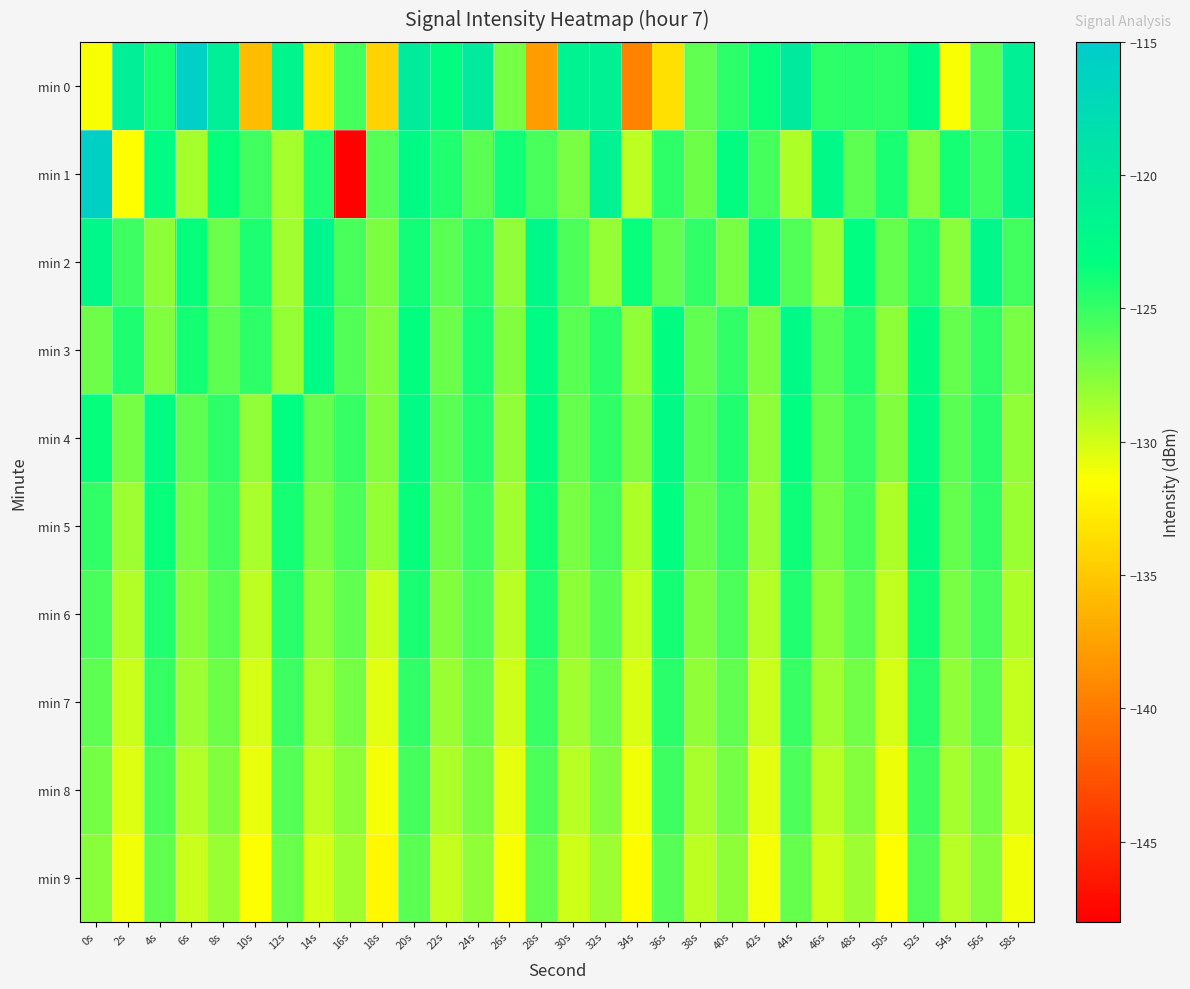

Which series has the largest total across all categories?

min 2